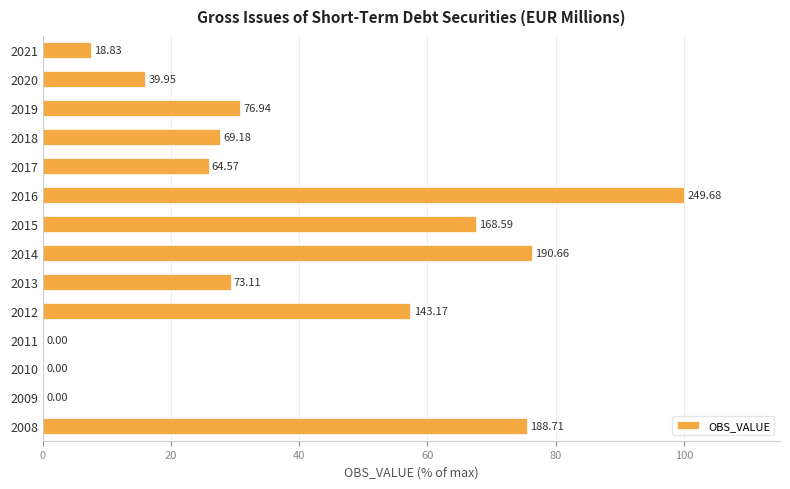

What is the maximum value shown in the chart?

100.0